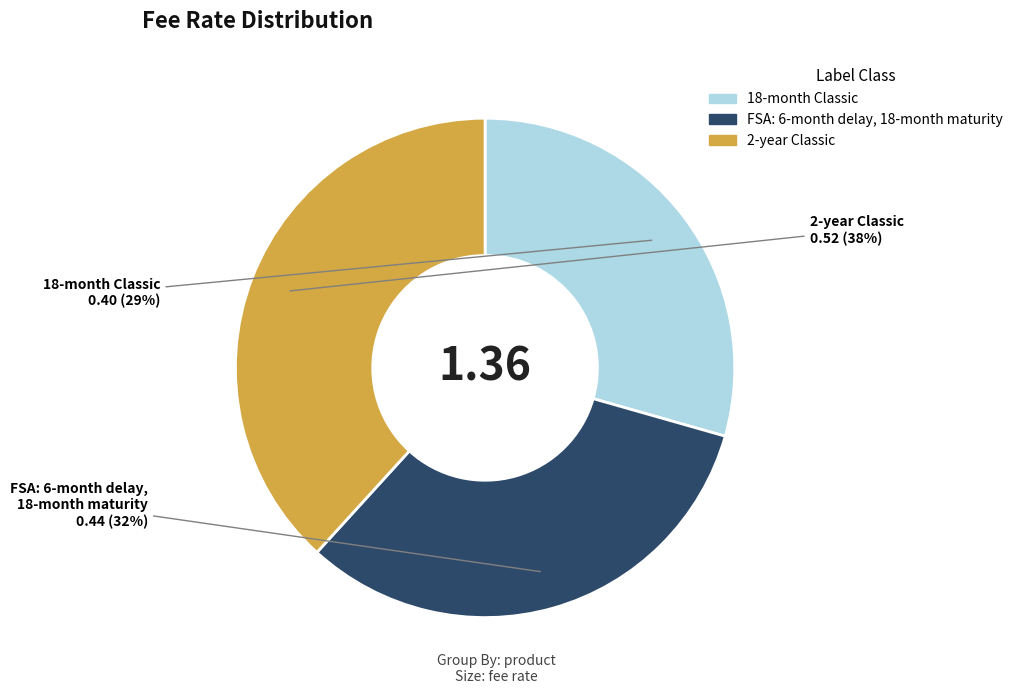

Combined, do FSA: 6-month delay, 18-month maturity and 2-year Classic account for over 50%?

Yes